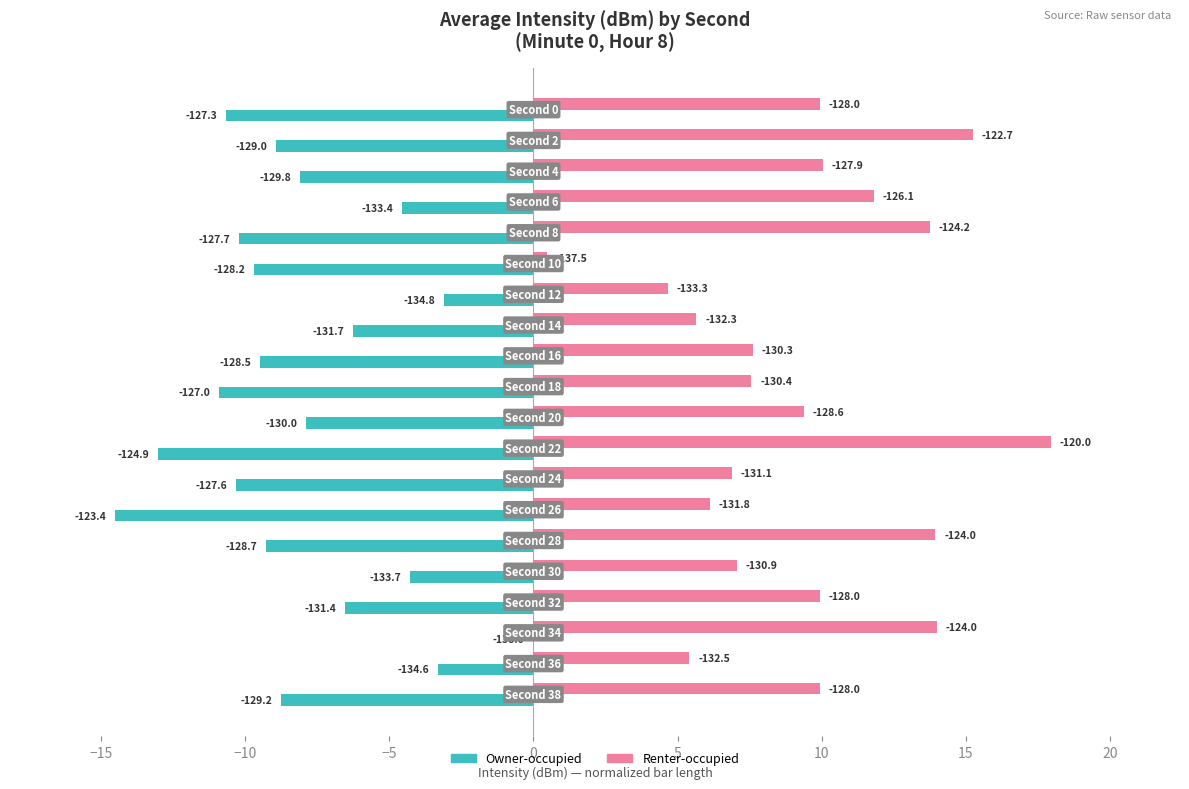

What are all the series names shown in the legend?

Owner-occupied, Renter-occupied